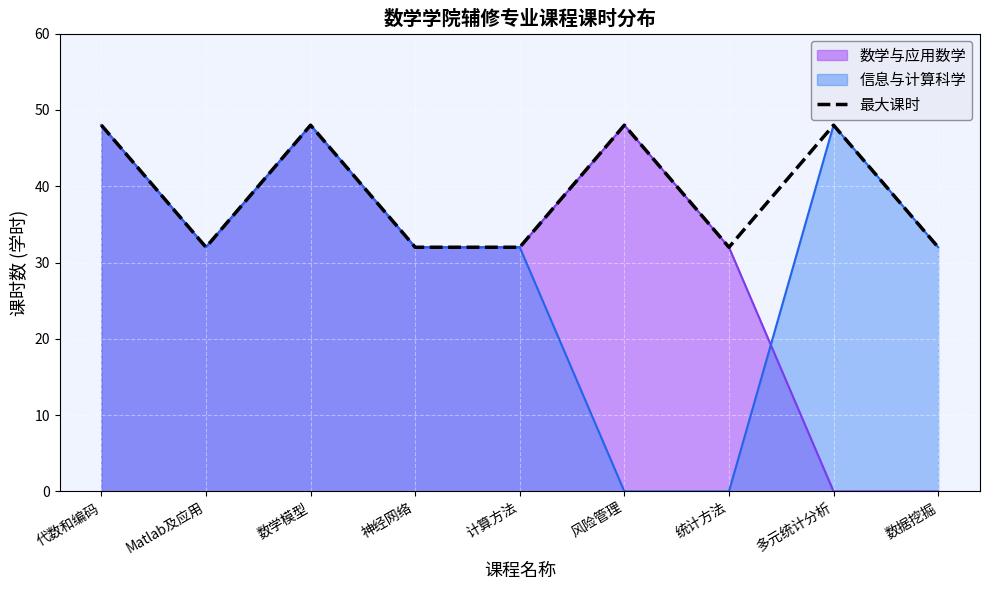

Rank the categories by value from lowest to highest.

Matlab及应用, 神经网络, 计算方法, 统计方法, 数据挖掘, 代数和编码, 数学模型, 风险管理, 多元统计分析